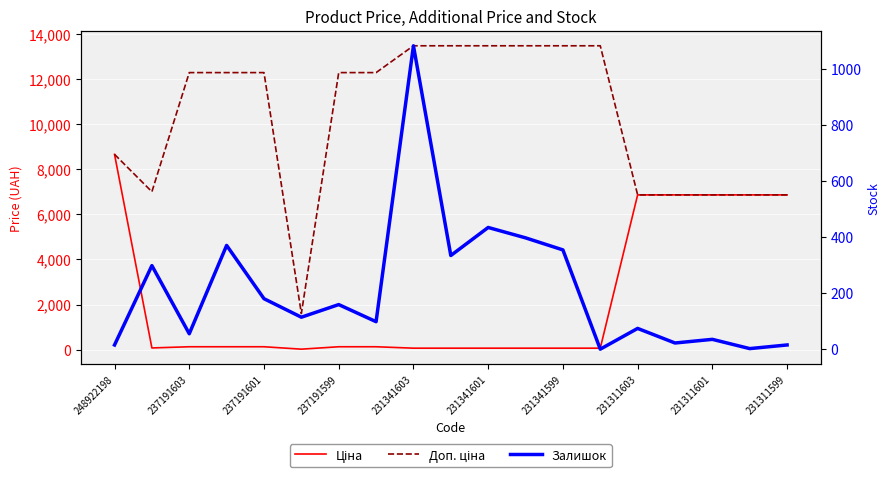

Reading left to right, what are all the values shown in this chart?

Ціна: 8669.7	70.1	123.0	123.0	123.0	16.0	123.0	123.0	60.0	60.0	60.0	60.0	60.0	60.0	6869.4	6869.4	6869.4	6869.4	6869.4
Доп. ціна: 8669.7	7010.0	12302.0	12302.0	12302.0	1599.0	12302.0	12302.0	13493.2	13493.2	13493.2	13493.2	13493.2	13493.2	6869.4	6869.4	6869.4	6869.4	6869.4
Залишок: 15.0	298.0	55.0	370.0	180.0	114.0	159.0	98.0	1082.0	334.0	434.0	397.0	354.0	0.0	74.0	22.0	35.0	2.0	15.0